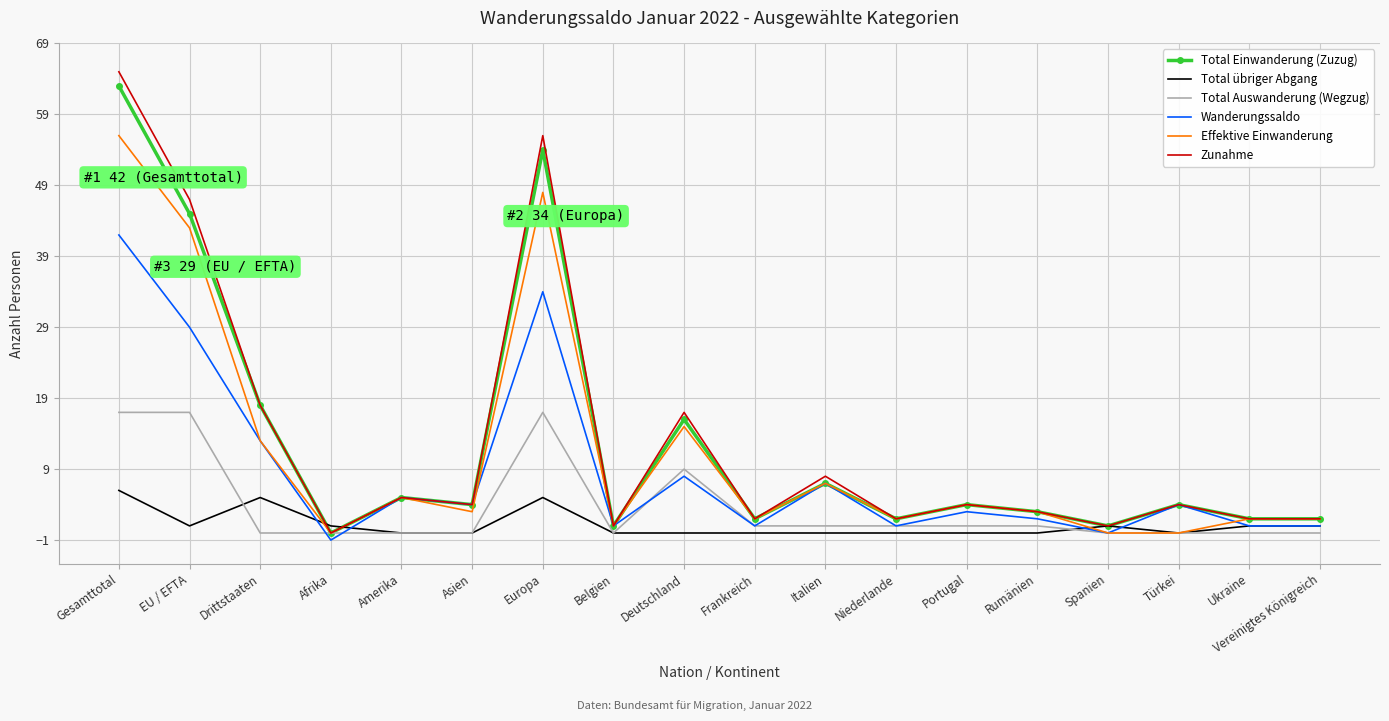

What is the sum of the Total Auswanderung (Wegzug) values at Portugal and Europa?

18